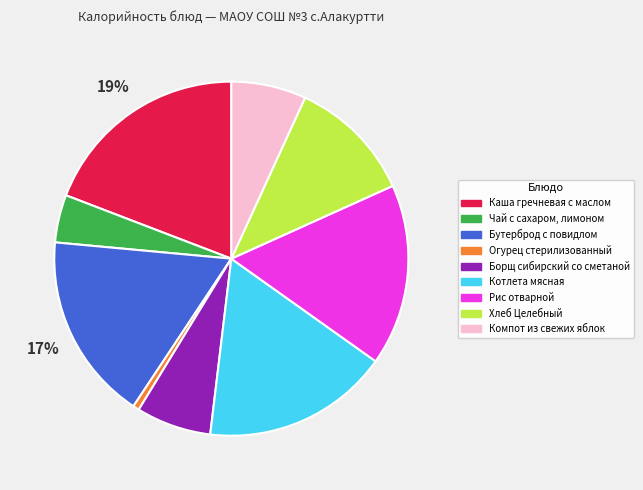

To the nearest percent, what is the average slice percentage?

11%